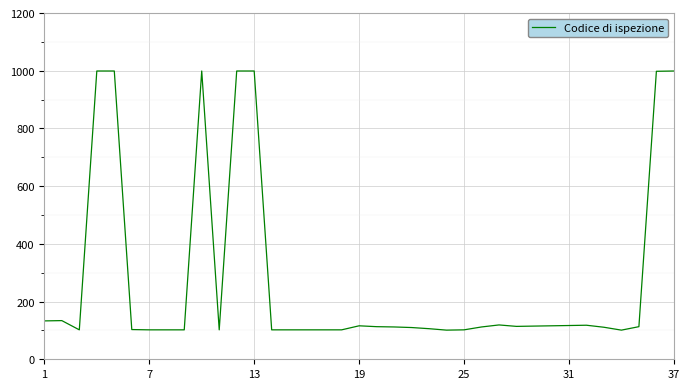

What is the maximum value shown in the chart?

999